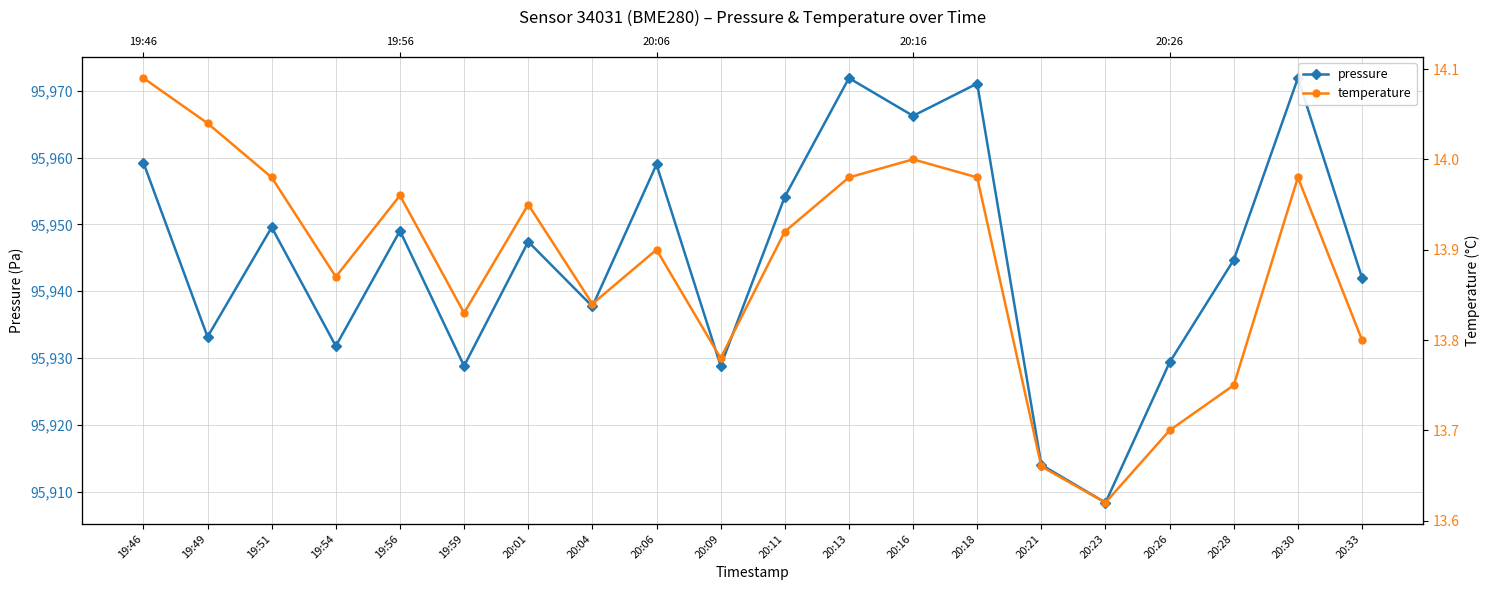

The pressure series shows 95971.9 at 20:13. True or false?

True